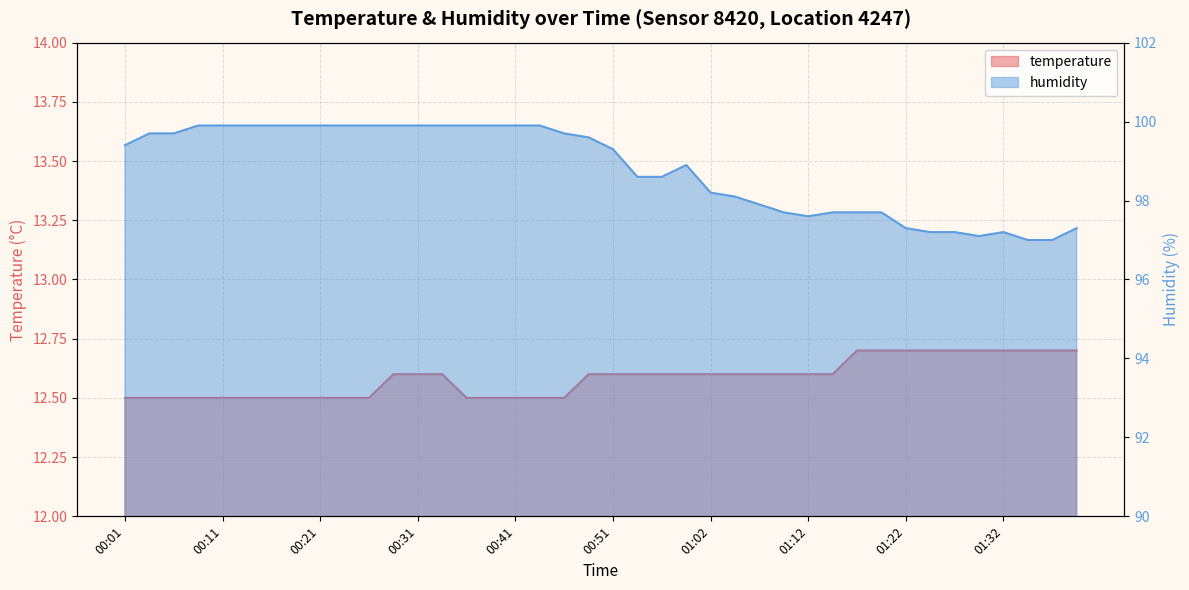

What is the minimum value shown in the chart?

12.5